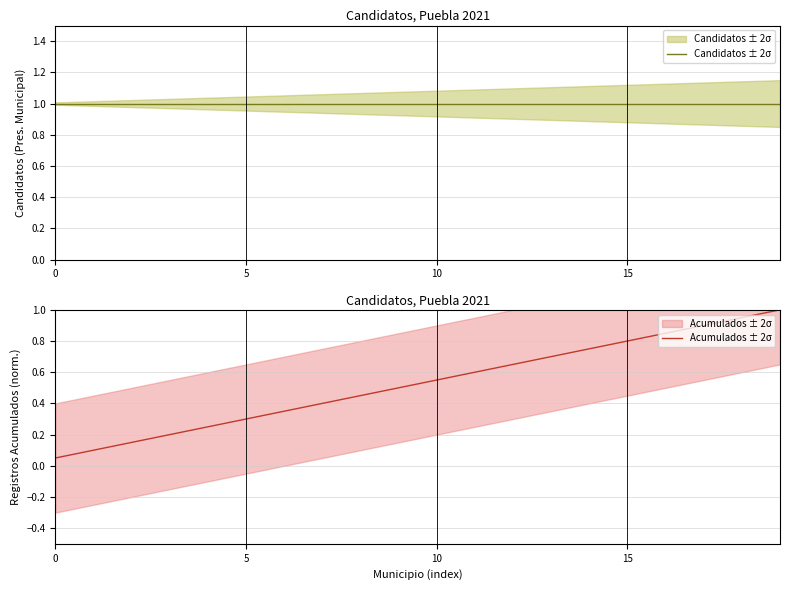

Does the chart have visible grid lines?

Yes